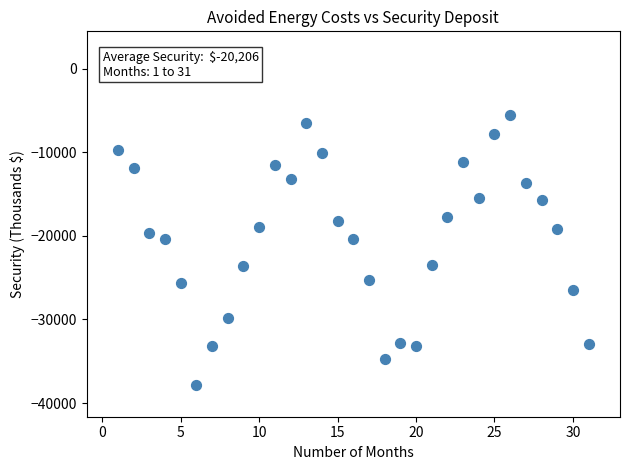

What is the range of Y values (max minus min)?

32295.2